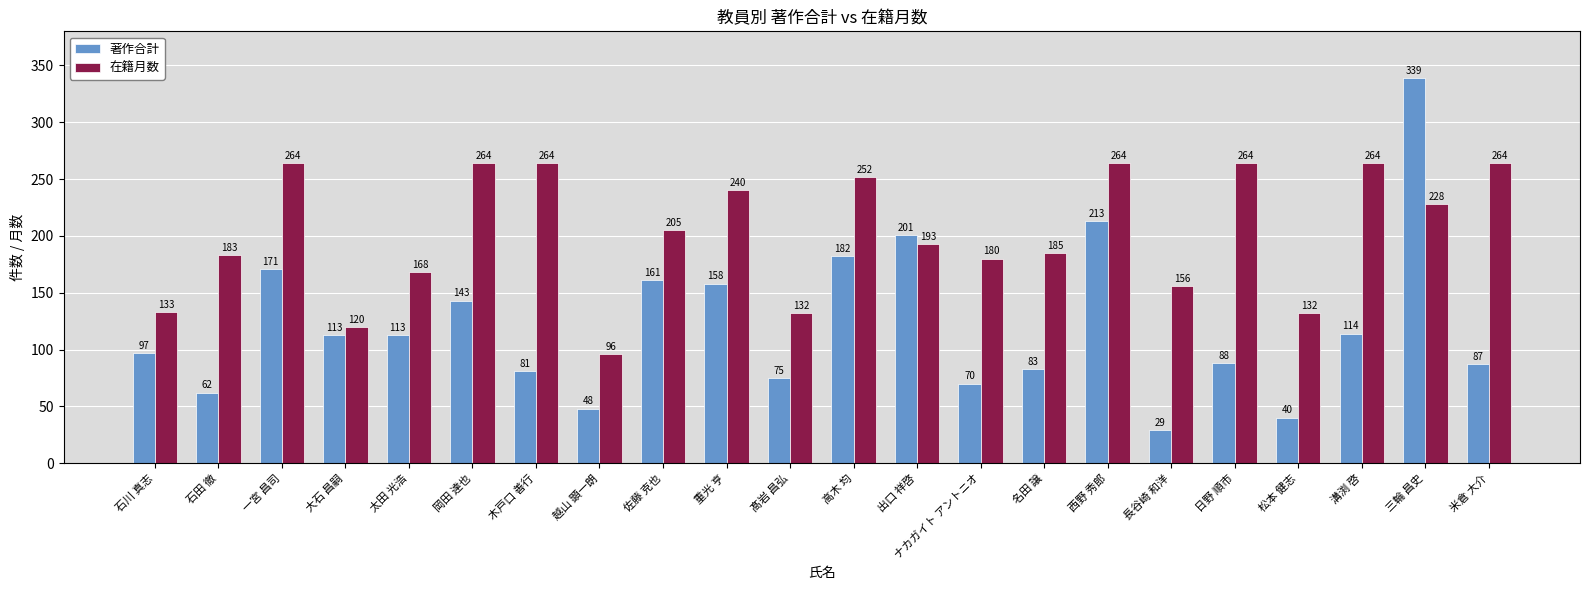

True or false: 著作合計 has a value of 171 at 一宮 昌司.

True